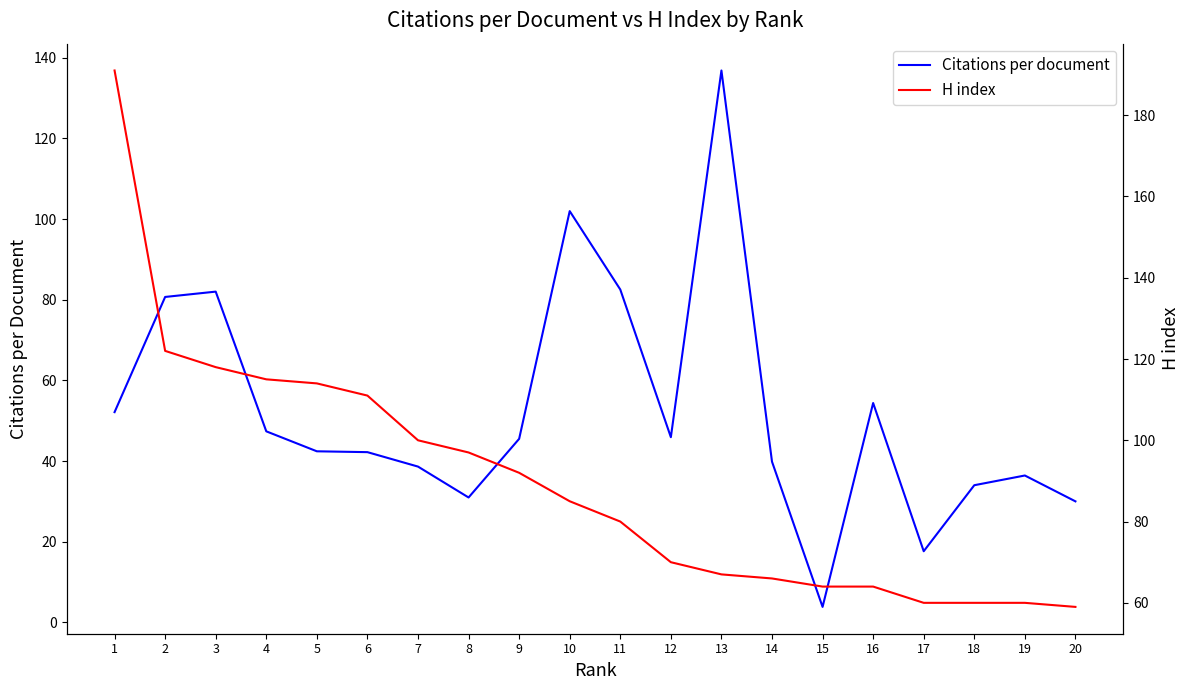

Reading right to left, transcribe all the data shown in this chart.

Citations per document: 20=30.0	19=36.4	18=34.0	17=17.6	16=54.4	15=3.8	14=39.8	13=136.8	12=45.9	11=82.5	10=102.0	9=45.5	8=31.0	7=38.6	6=42.2	5=42.4	4=47.4	3=82.0	2=80.7	1=52.1
H index: 20=59.0	19=60.0	18=60.0	17=60.0	16=64.0	15=64.0	14=66.0	13=67.0	12=70.0	11=80.0	10=85.0	9=92.0	8=97.0	7=100.0	6=111.0	5=114.0	4=115.0	3=118.0	2=122.0	1=191.0